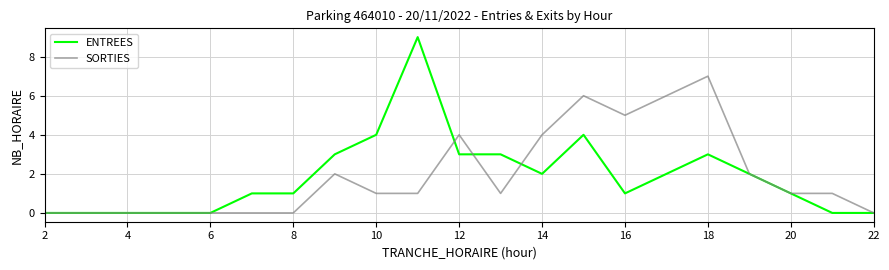

Which series has the widest spread of values?

ENTREES